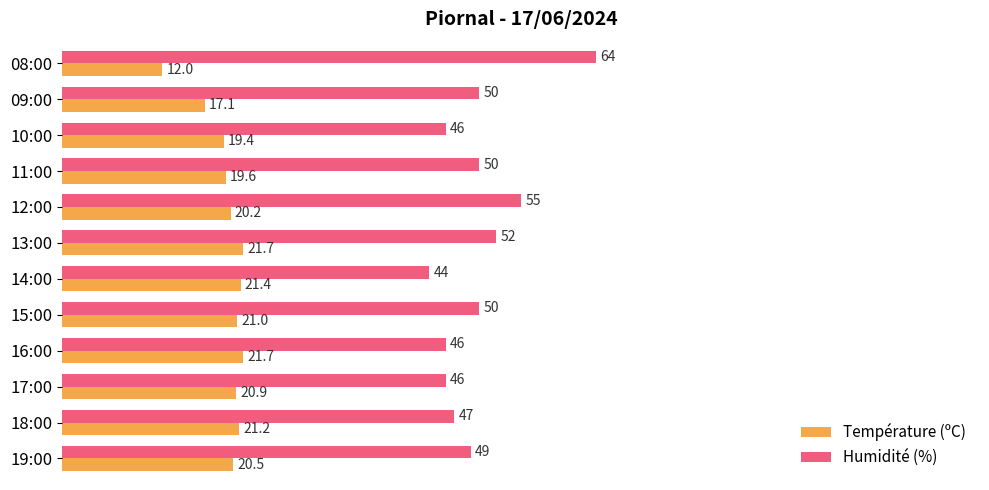

What are all the series names shown in the legend?

Température (ºC), Humidité (%)